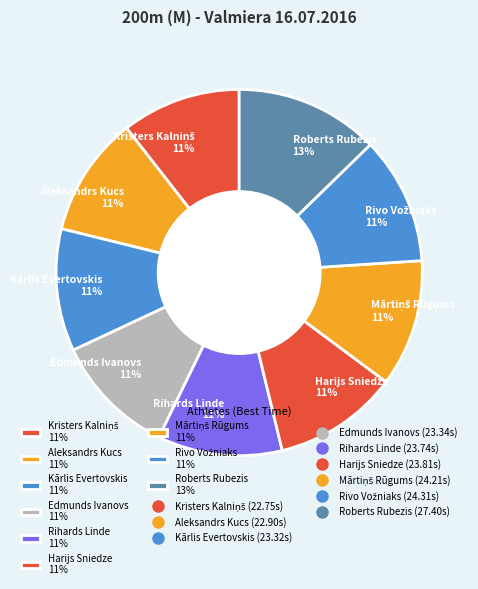

Combined, do Kārlis Evertovskis 11% and Edmunds Ivanovs 11% account for over 50%?

No